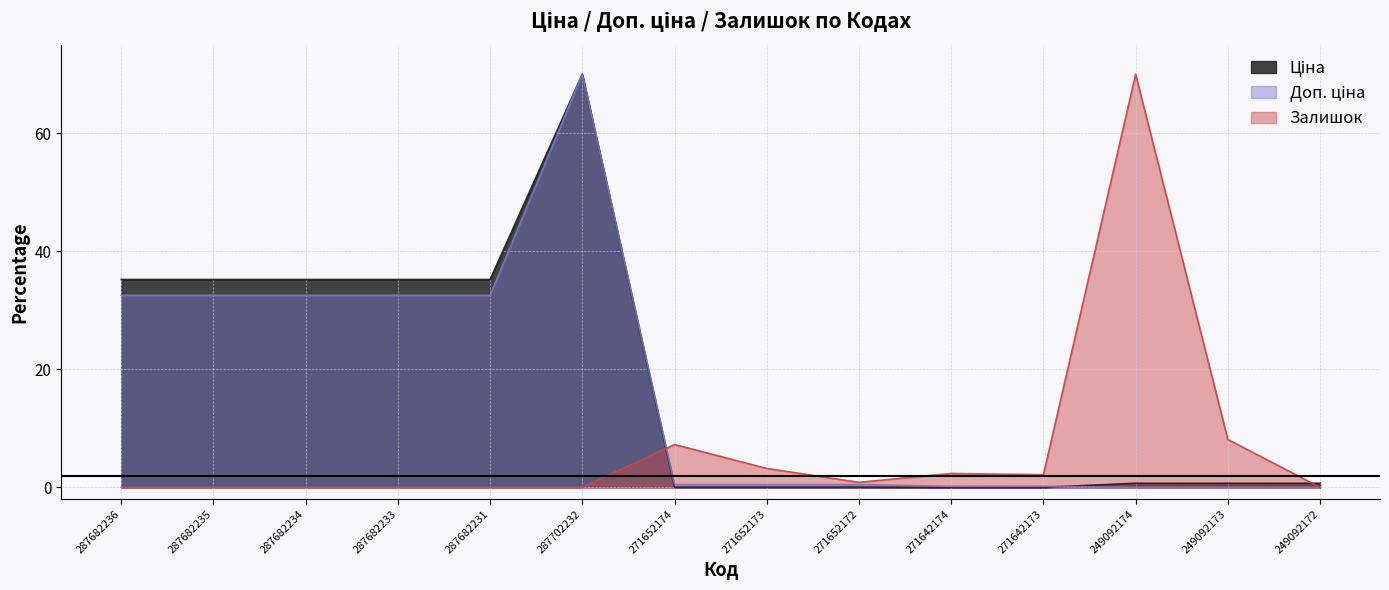

How many times do Доп. ціна and Залишок cross each other?

1